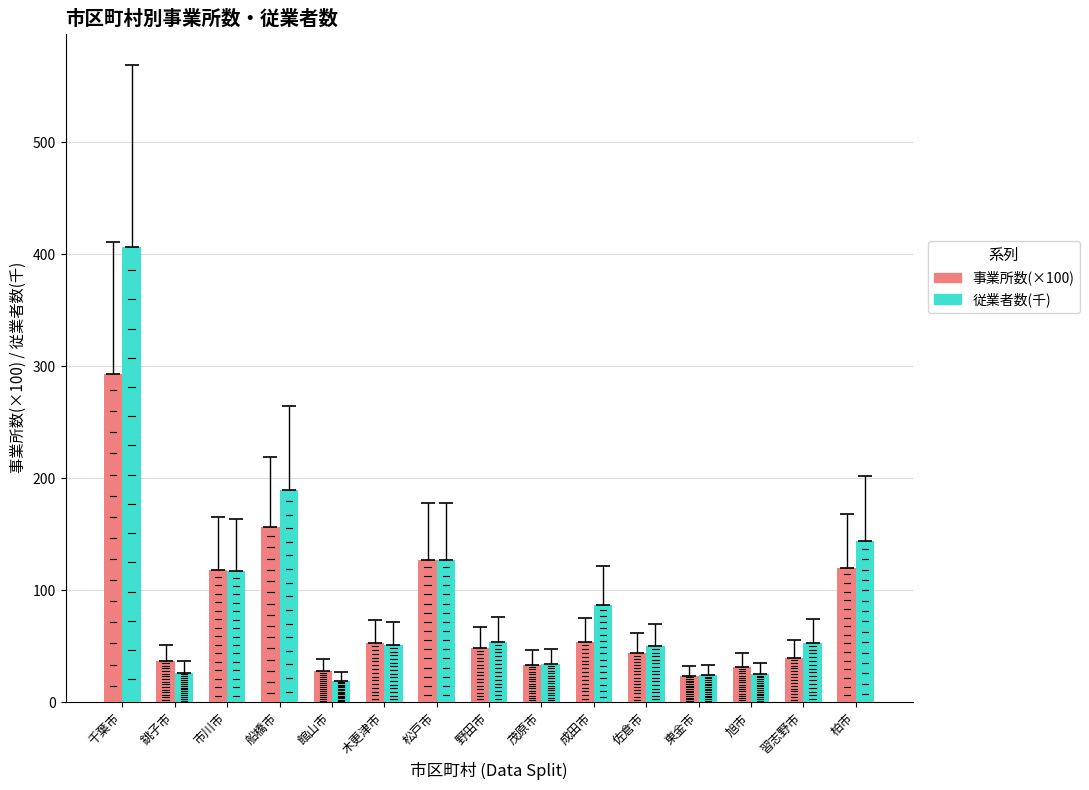

What is the sum of the 従業者数(千) values at 船橋市 and 銚子市?

215.0